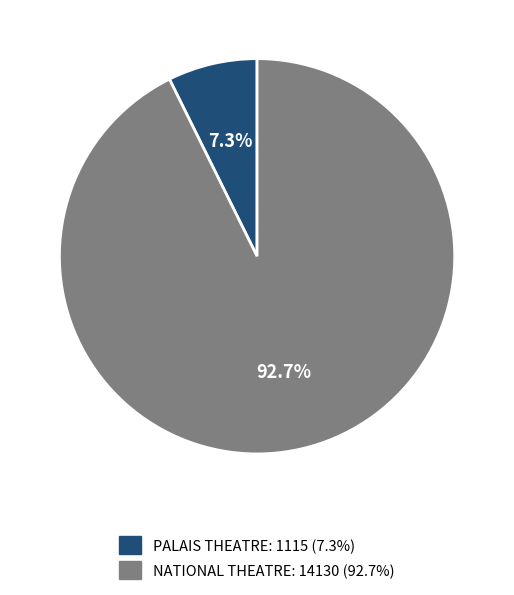

What is the ratio of the value at NATIONAL THEATRE to the value at PALAIS THEATRE?

12.7